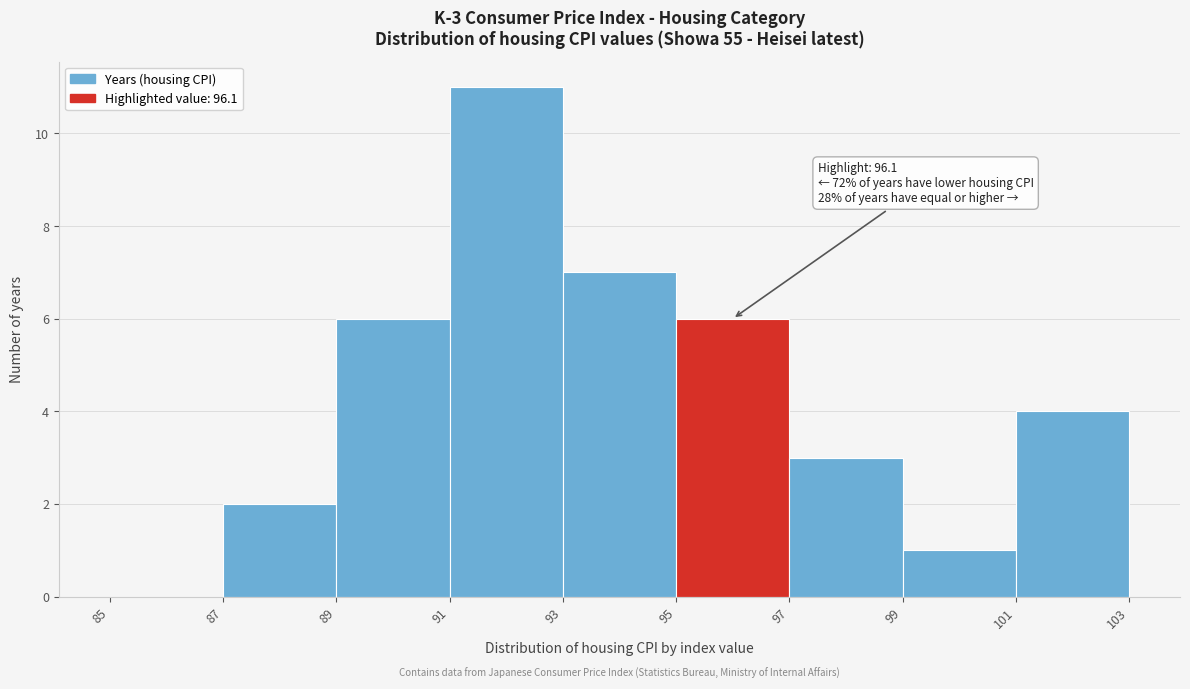

Which range on the x-axis has the tallest bar?

91 to 93